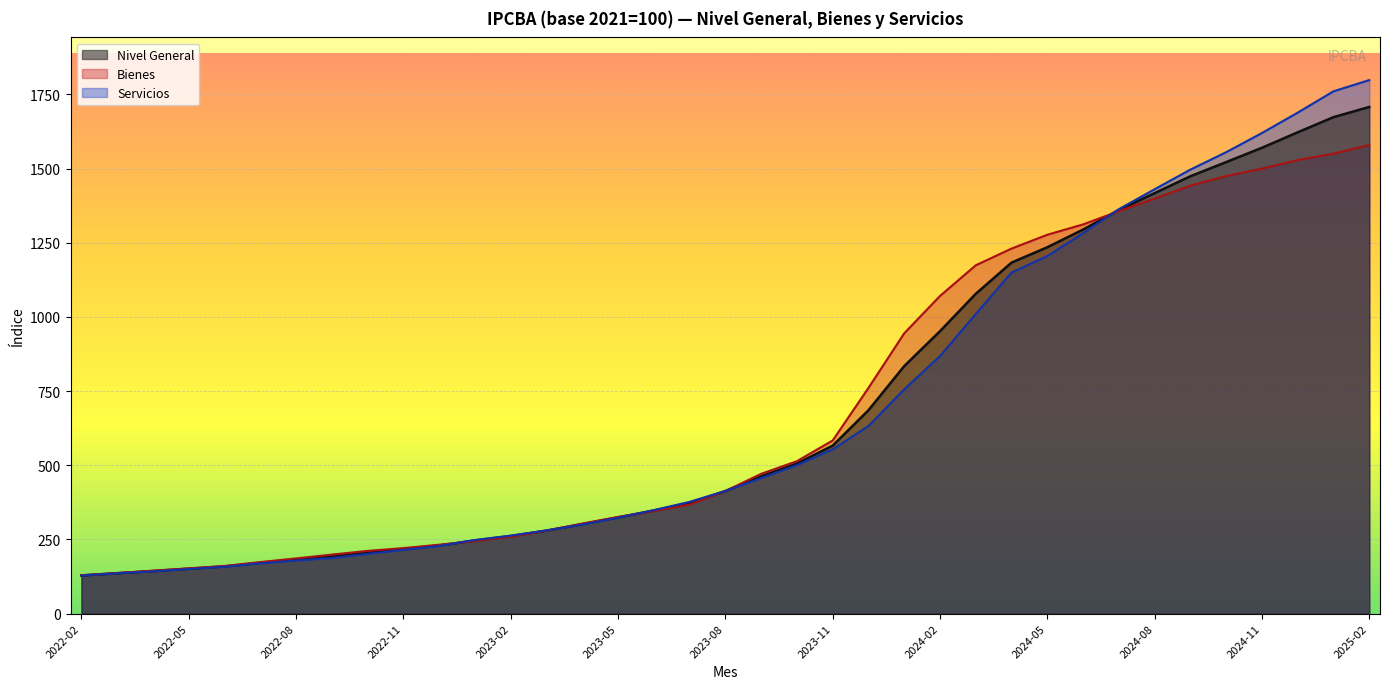

Rank the categories by Bienes value from highest to lowest.

2025-02, 2025-01, 2024-12, 2024-11, 2024-10, 2024-09, 2024-08, 2024-07, 2024-06, 2024-05, 2024-04, 2024-03, 2024-02, 2024-01, 2023-12, 2023-11, 2023-10, 2023-09, 2023-08, 2023-07, 2023-06, 2023-05, 2023-04, 2023-03, 2023-02, 2023-01, 2022-12, 2022-11, 2022-10, 2022-09, 2022-08, 2022-07, 2022-06, 2022-05, 2022-04, 2022-03, 2022-02